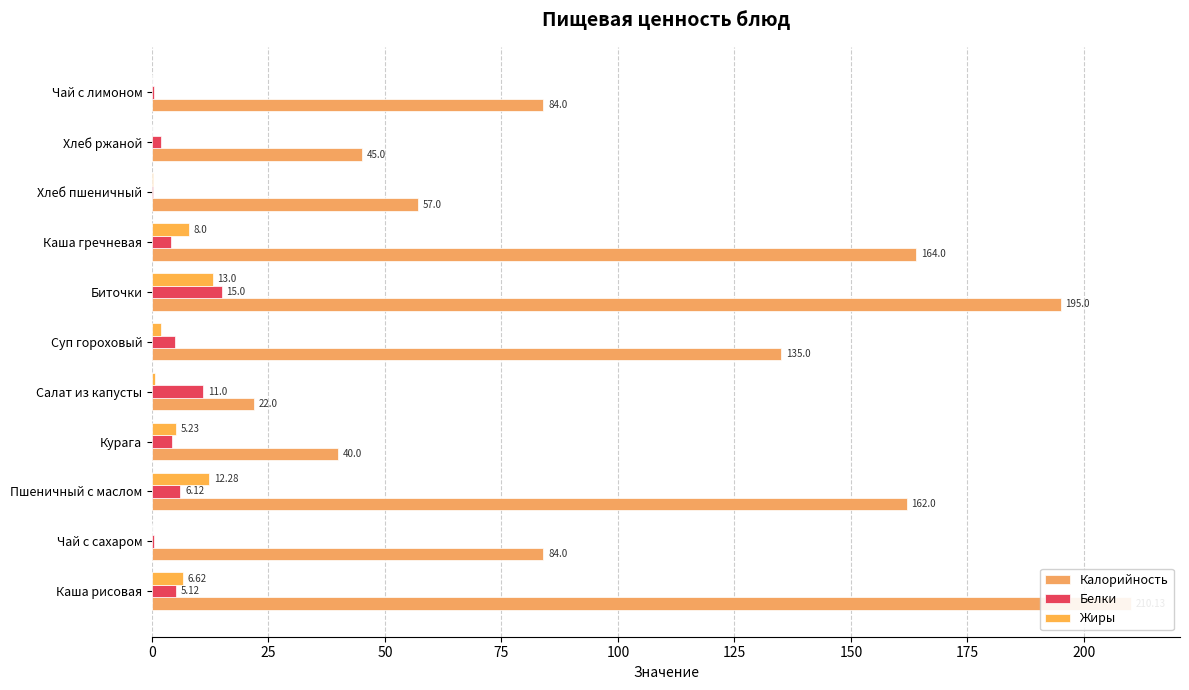

True or false: Белки has a value of 6.9 at Курага.

False